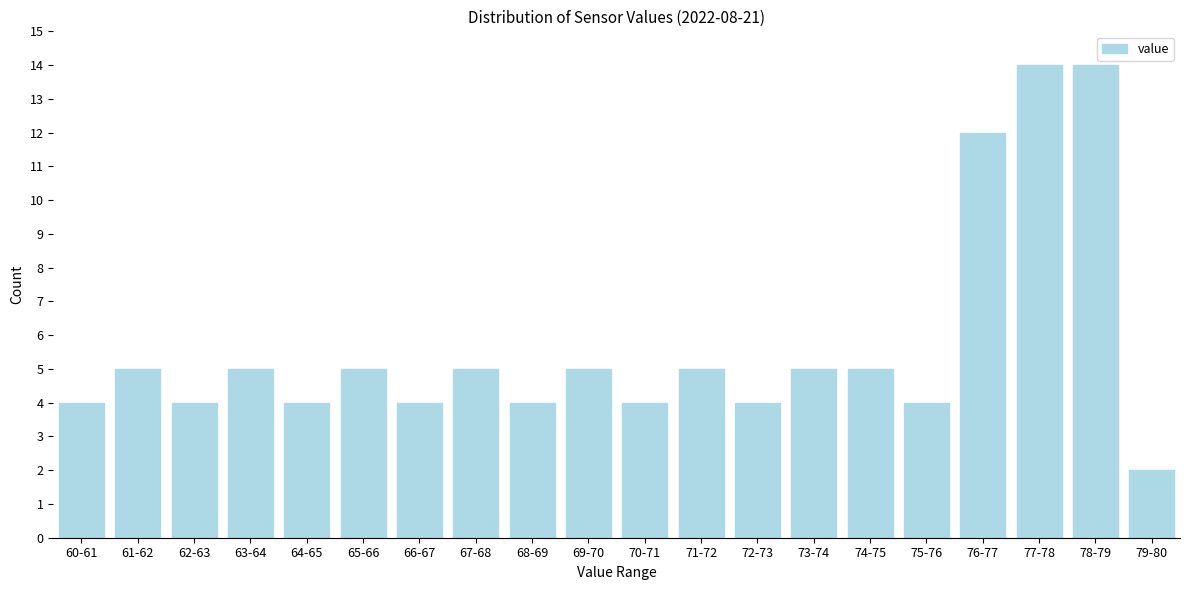

Reading left to right, extract all data points from this chart.

60-61=4	61-62=5	62-63=4	63-64=5	64-65=4	65-66=5	66-67=4	67-68=5	68-69=4	69-70=5	70-71=4	71-72=5	72-73=4	73-74=5	74-75=5	75-76=4	76-77=12	77-78=14	78-79=14	79-80=2